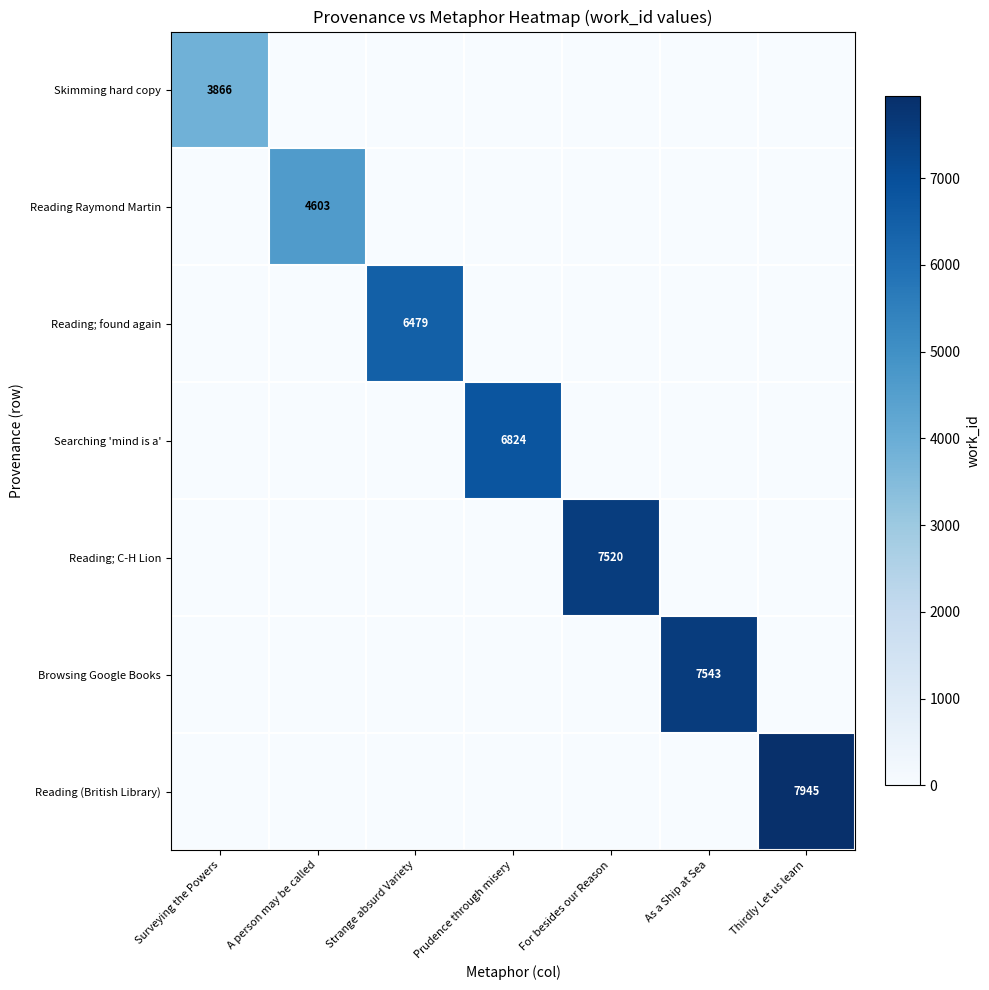

The Searching 'mind is a' series shows 6824 at Prudence through misery. True or false?

True